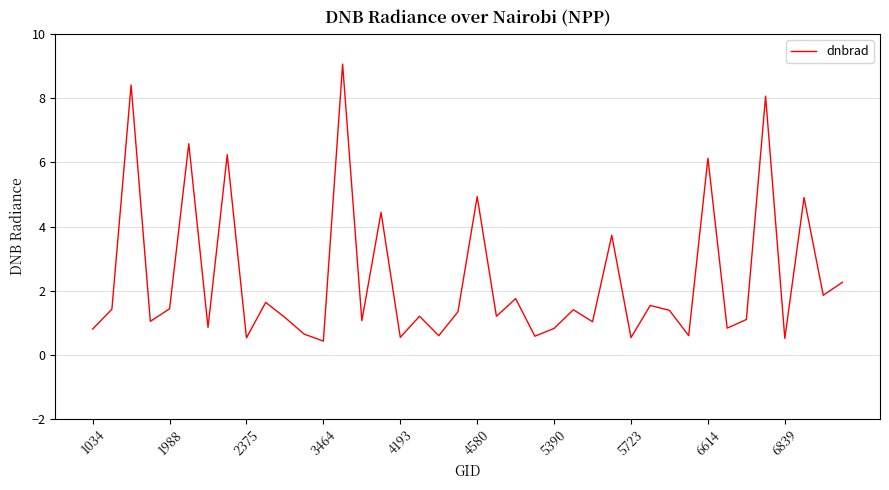

What is the maximum value shown in the chart?

9.1